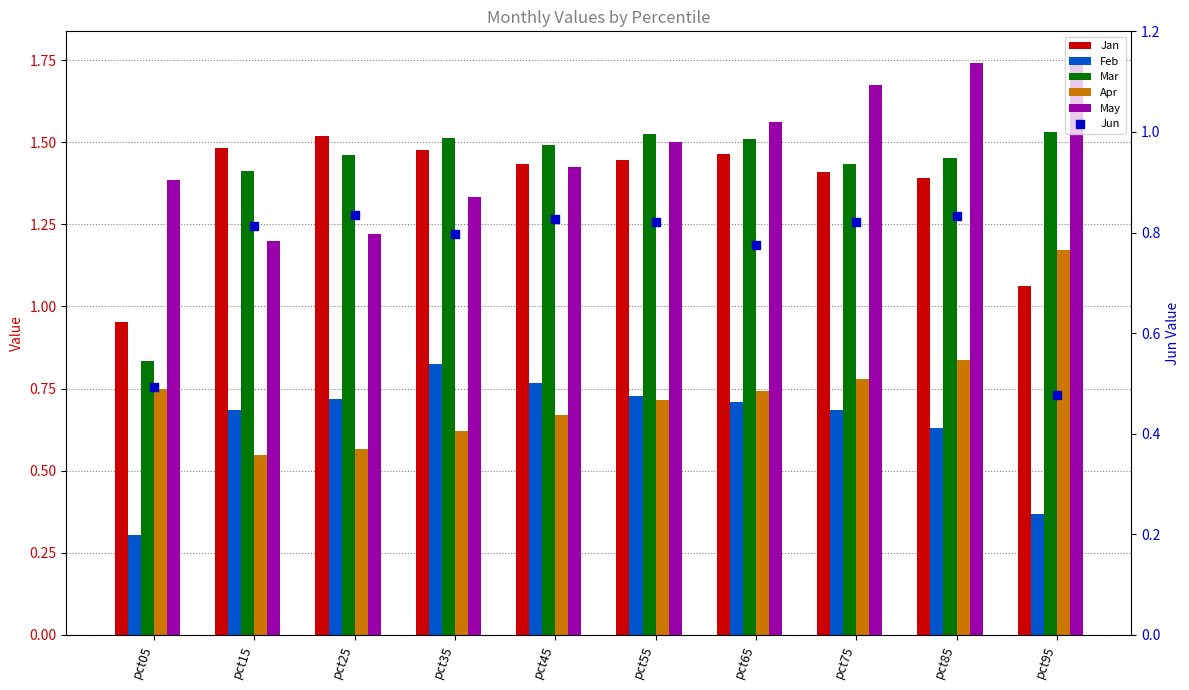

At how many categories does at least one series exceed 0?

10